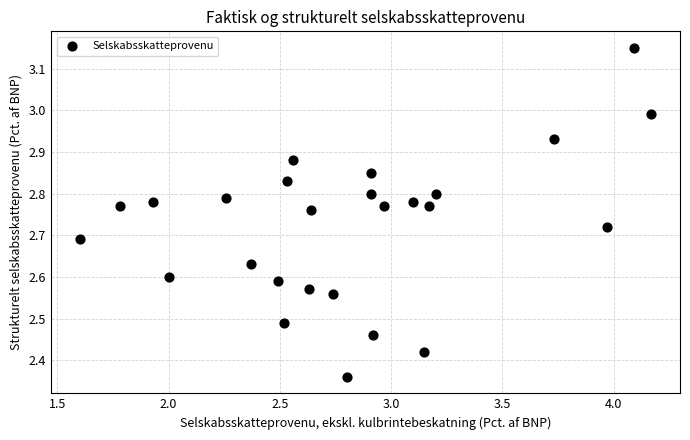

What is the range of Y values (max minus min)?

0.8